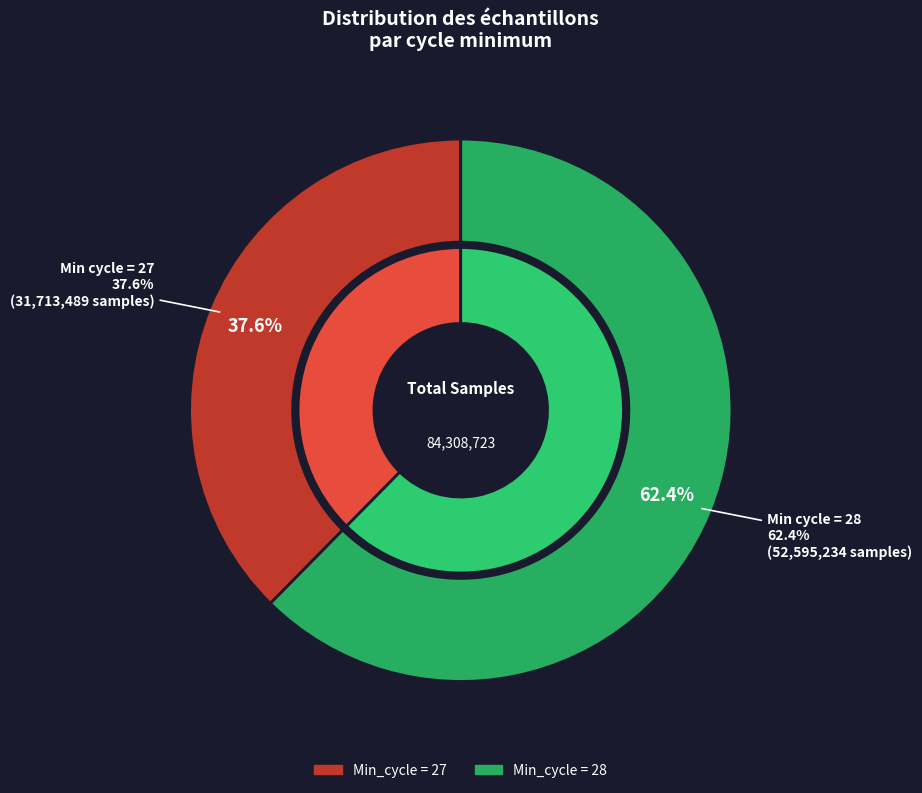

Does 28 account for over 50% of the chart?

No